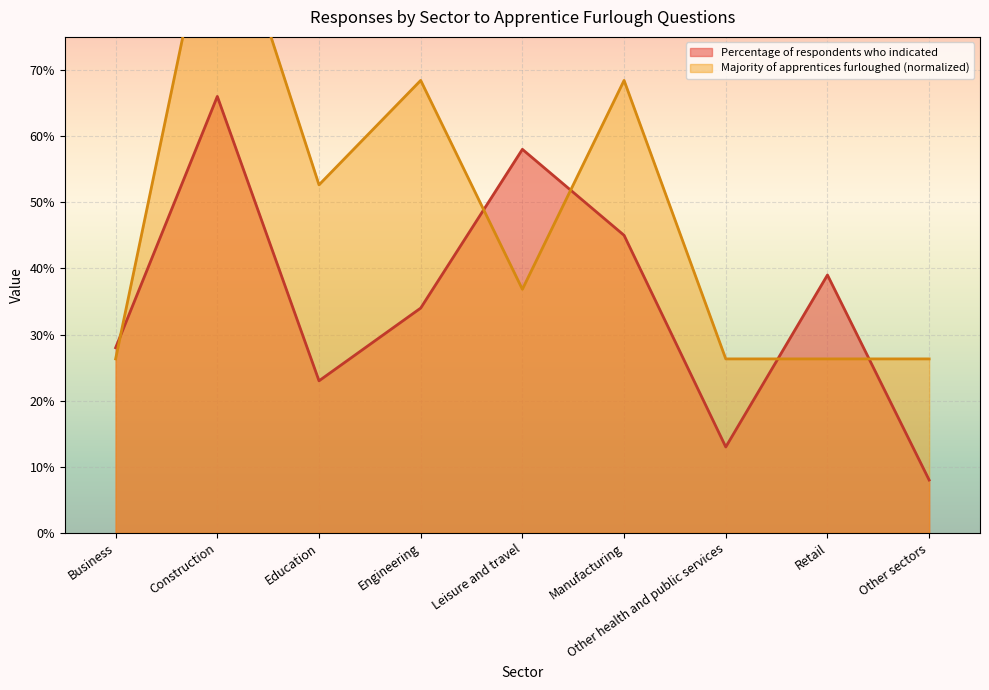

After their last crossing, which series has the higher values: Percentage of respondents who indicated or Majority of apprentices furloughed (normalized)?

Majority of apprentices furloughed (normalized)